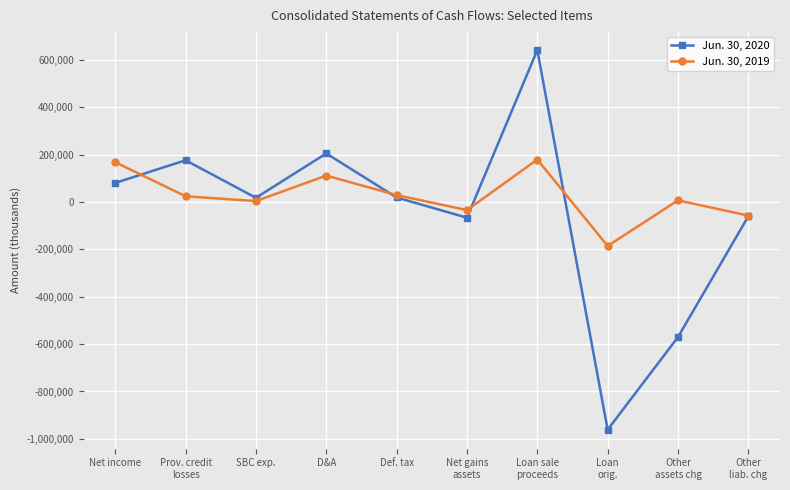

What position from the left is Other
liab. chg?

10